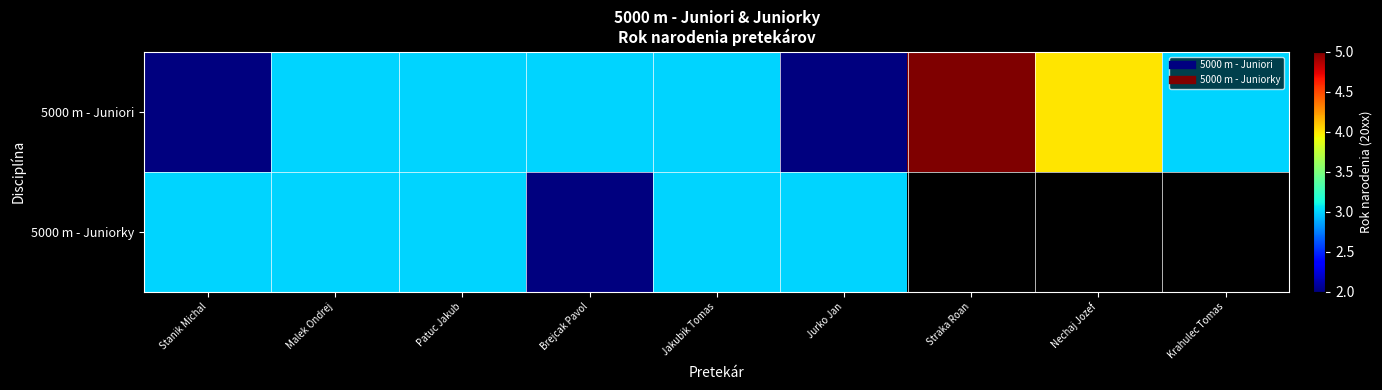

Which series has the largest range (max minus min)?

5000 m - Juniori